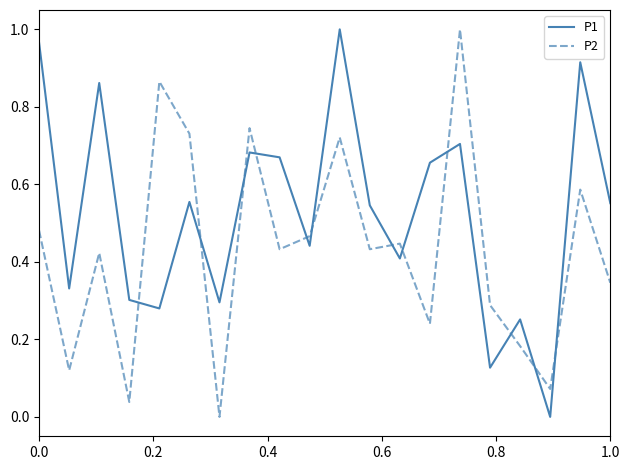

How many lines are shown in the chart?

2